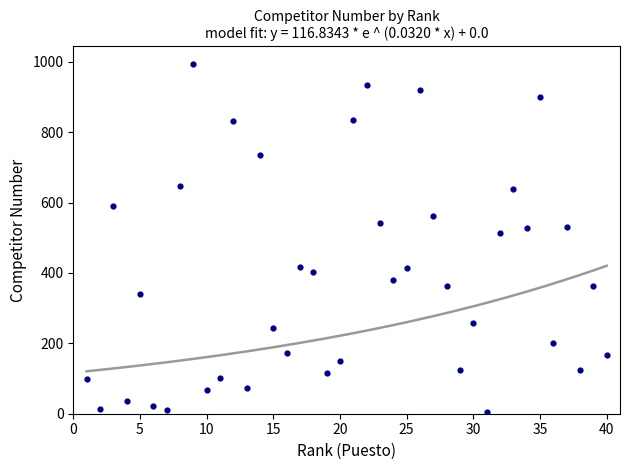

What Y value in the scatter plot is closest to 499?

514